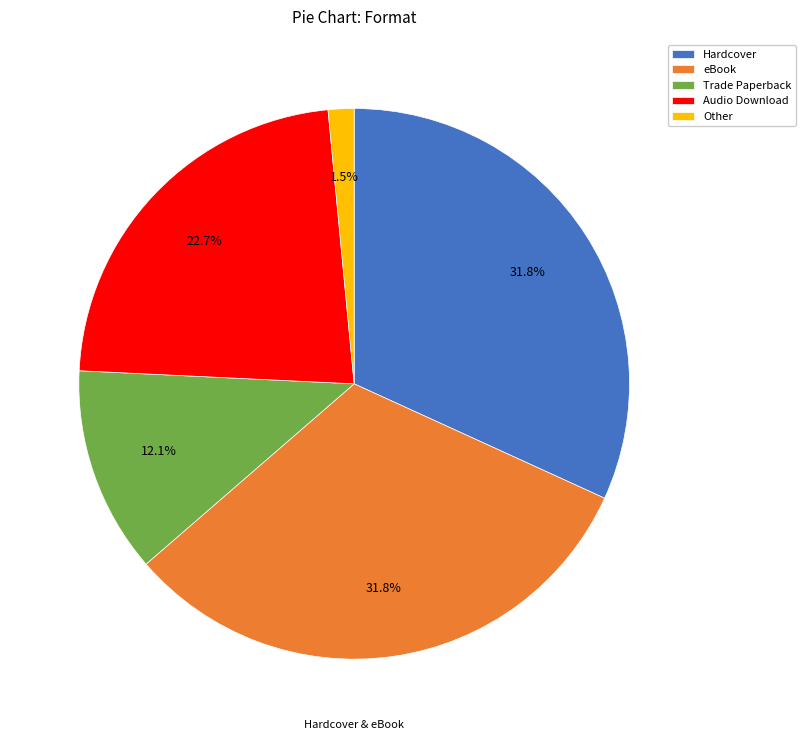

Does Audio Download account for over 50% of the chart?

No